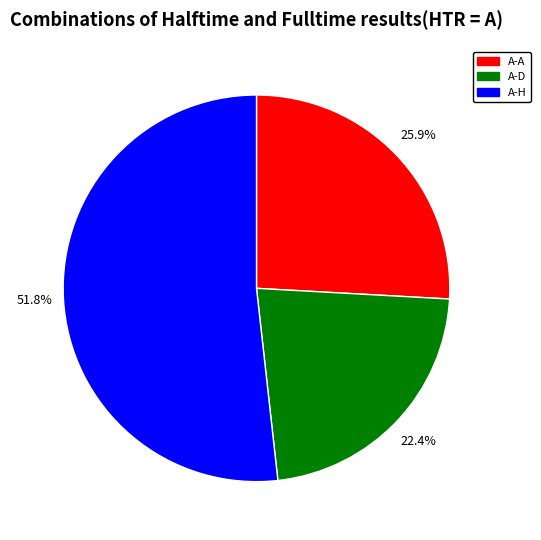

Count the number of slices in the pie.

3